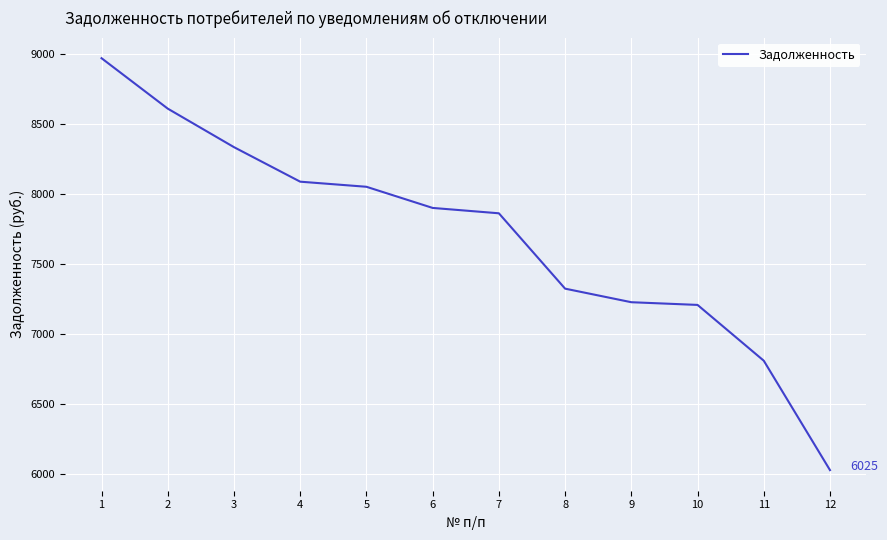

Which category has the lowest value across all series?

12